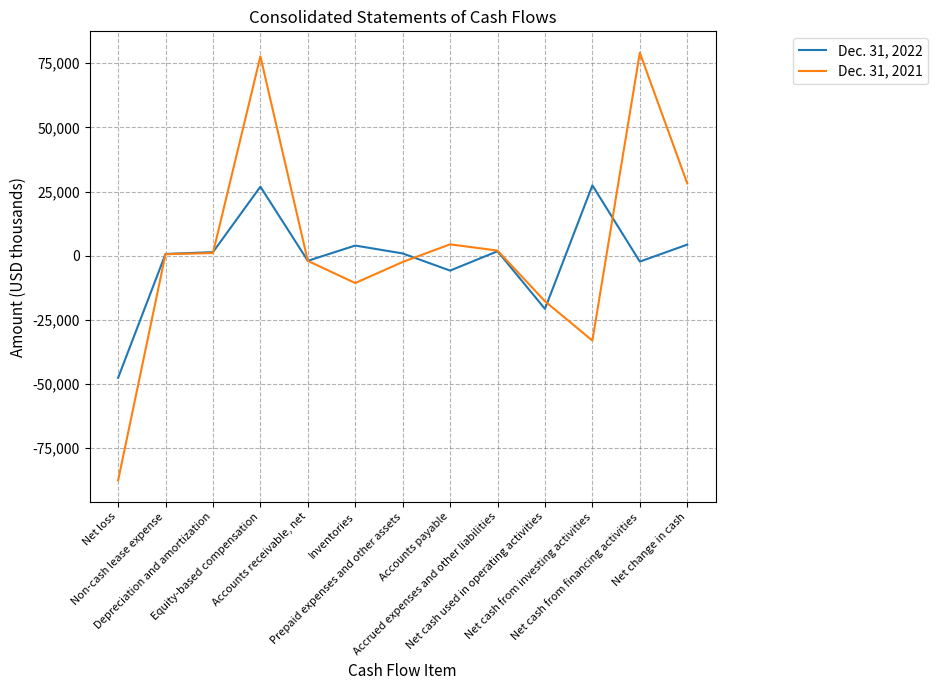

Which series has the largest range (max minus min)?

Dec. 31, 2021